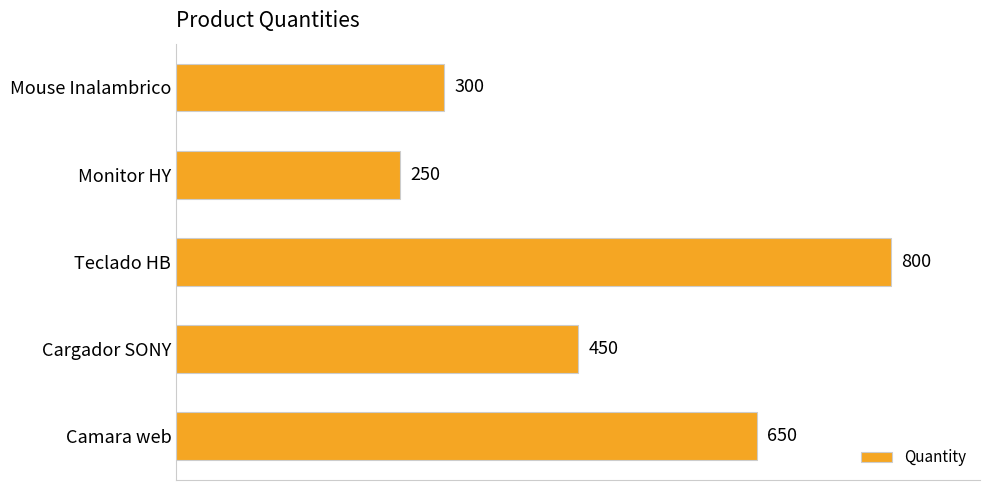

Between Monitor HY and Cargador SONY, which is larger?

Cargador SONY